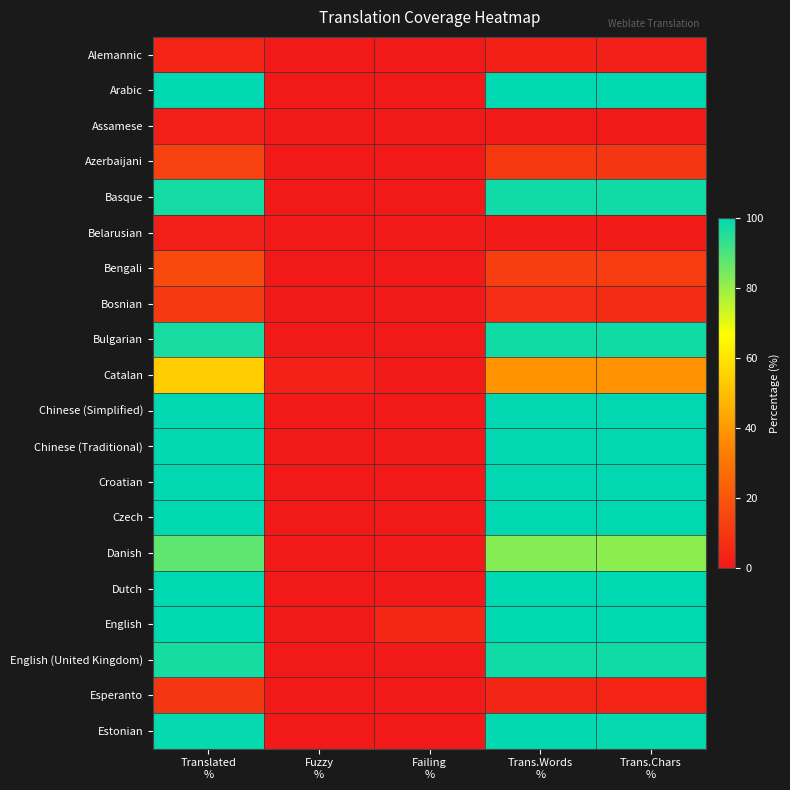

At how many categories does at least one series exceed 68?

3